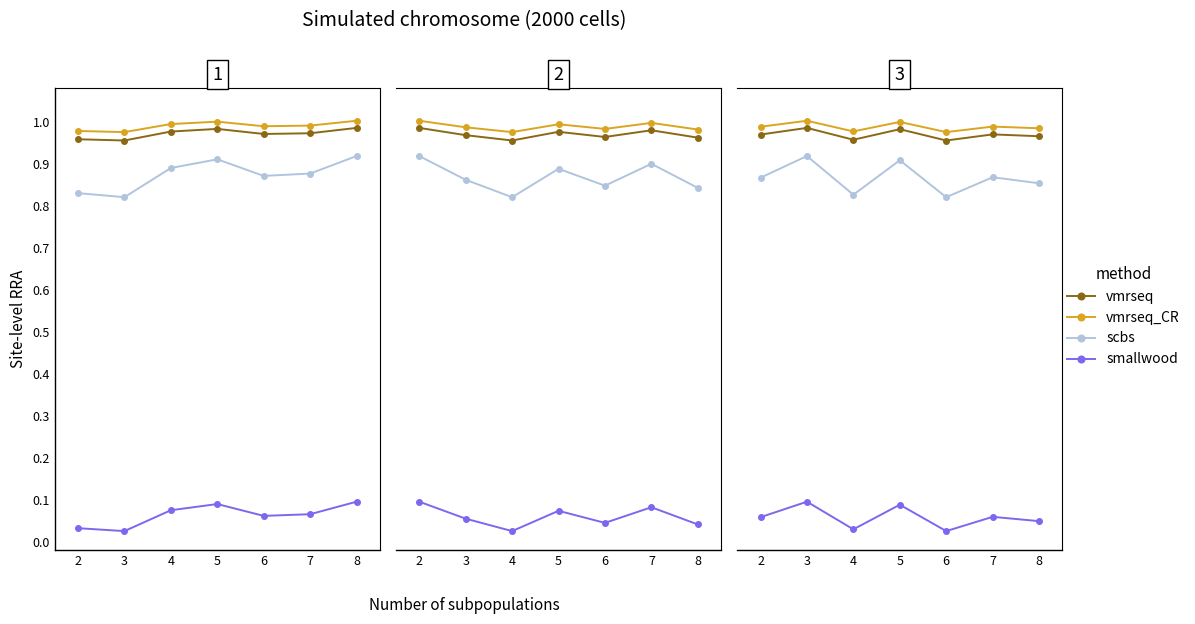

At 3, list the series in order from smallest to largest.

smallwood, scbs, vmrseq, vmrseq_CR